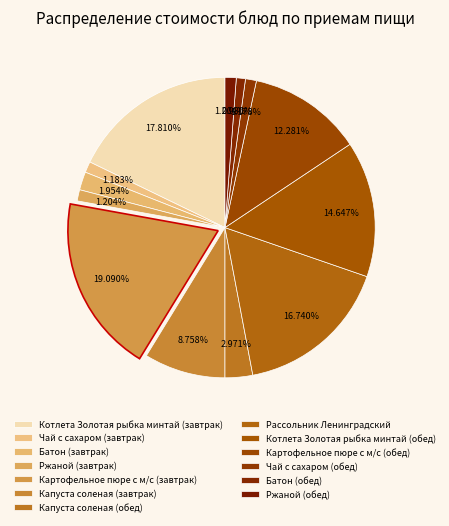

Does any single category account for the majority?

No